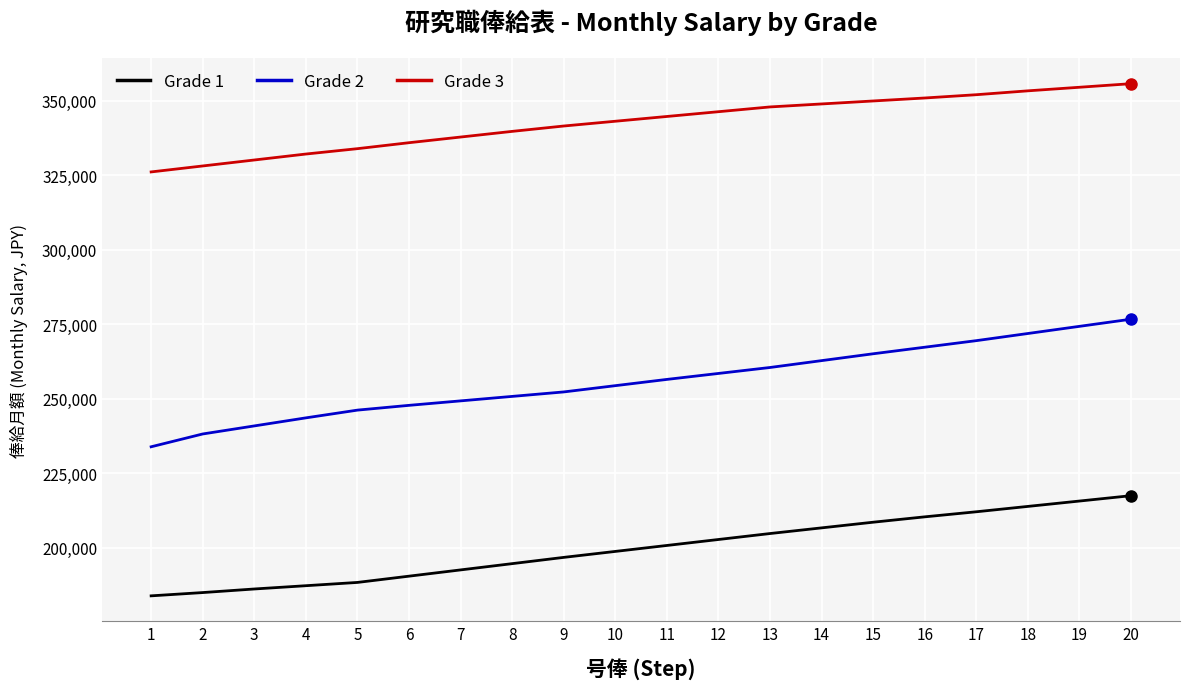

Is the value of Grade 1 at 12 greater than the value of Grade 2 at 6?

No